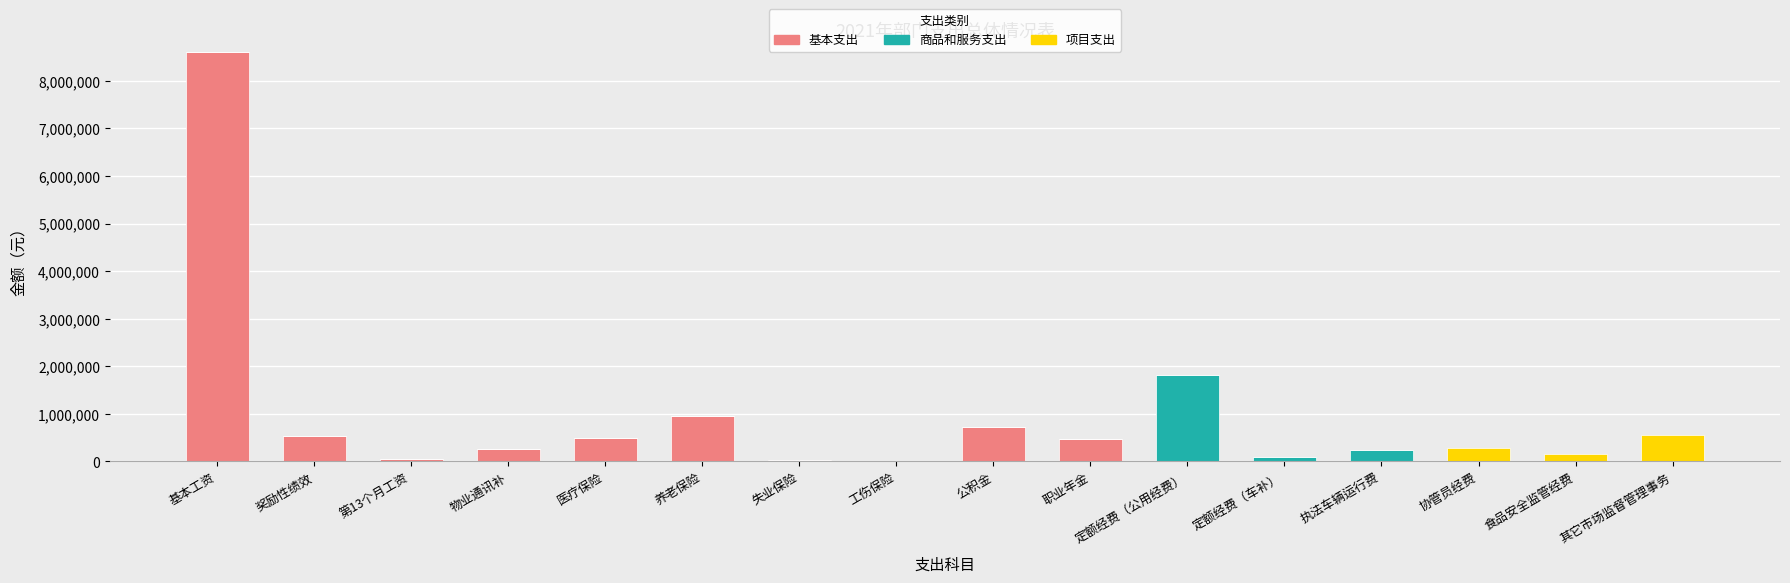

At which label does 基本支出 first exceed 49796?

基本工资